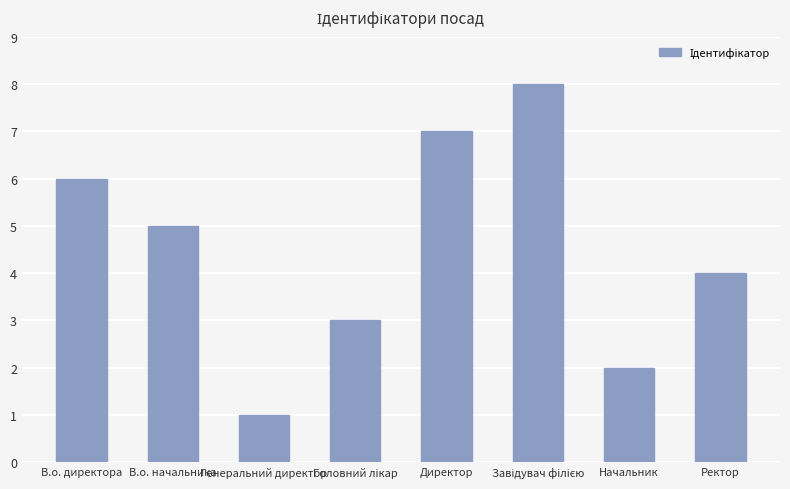

At which label does the data first exceed 5?

В.о. директора